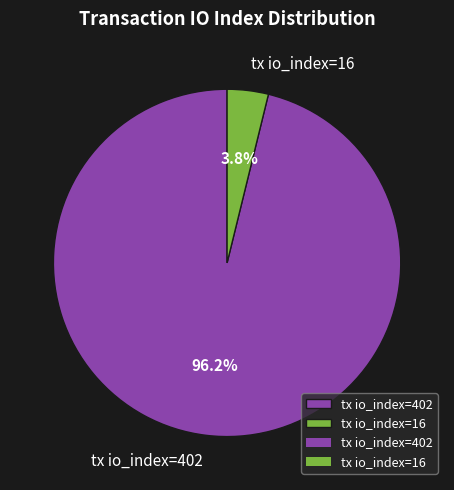

Which has a higher value, tx io_index=402 or tx io_index=16?

tx io_index=402